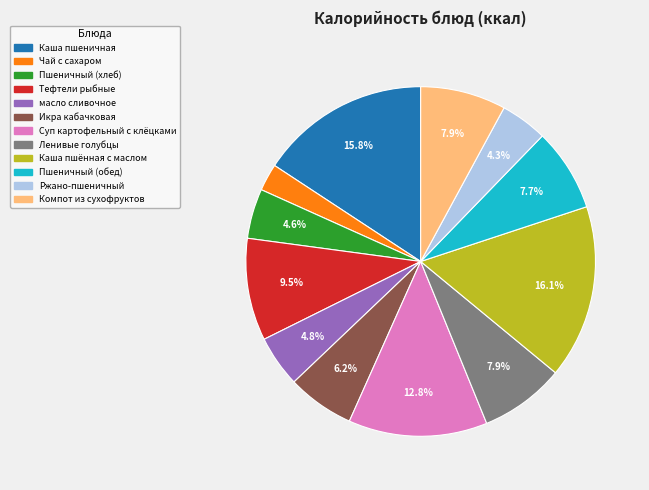

Count the number of slices in the pie.

12